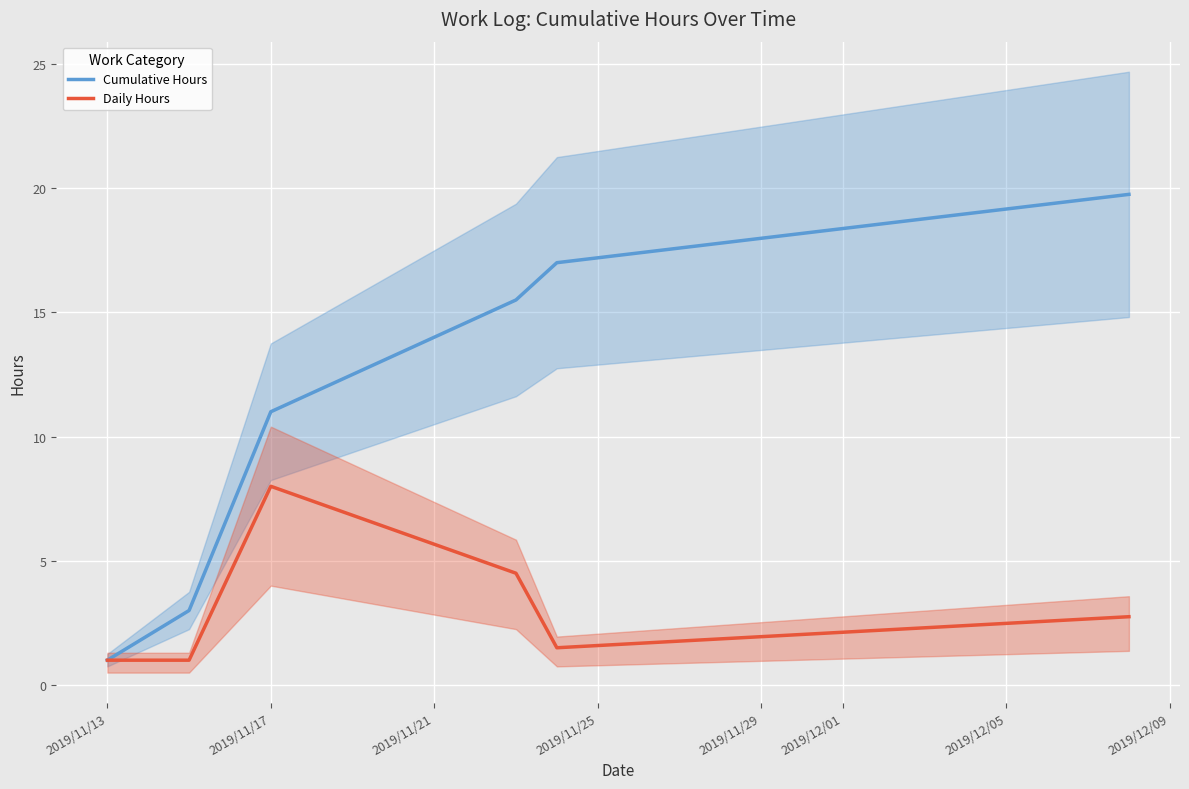

What is the maximum value for Daily Hours?

8.0